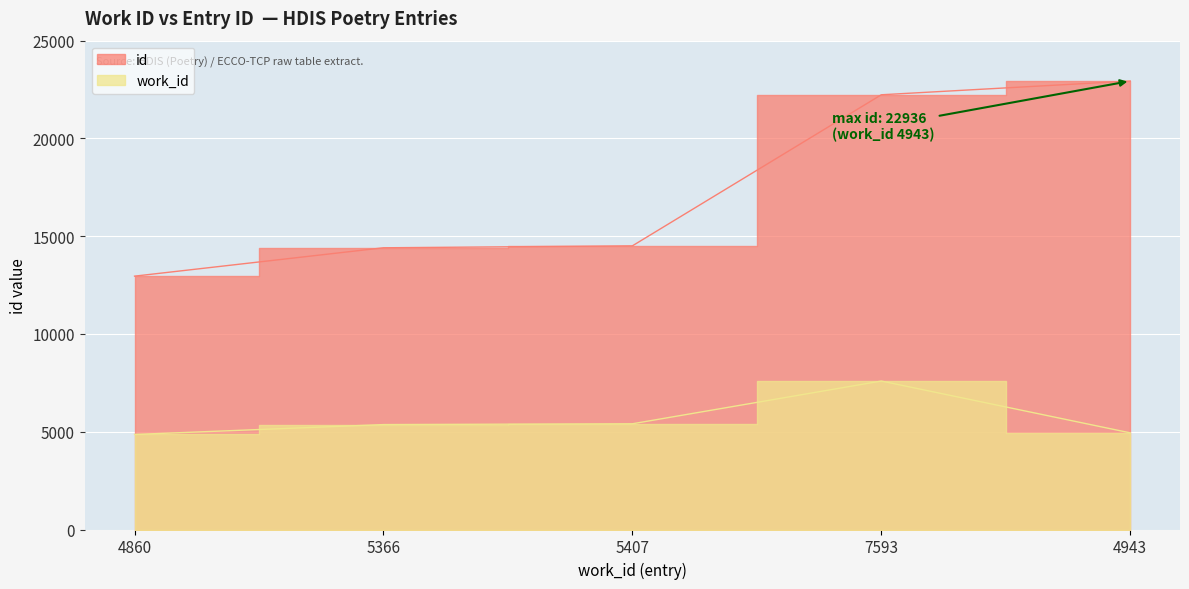

At which category is the sum across all series the highest?

7593